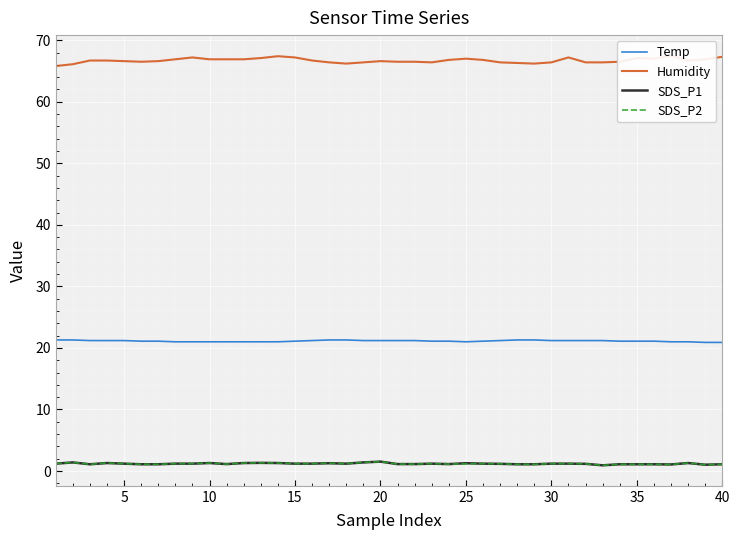

True or false: Temp and SDS_P2 intersect in this chart.

False